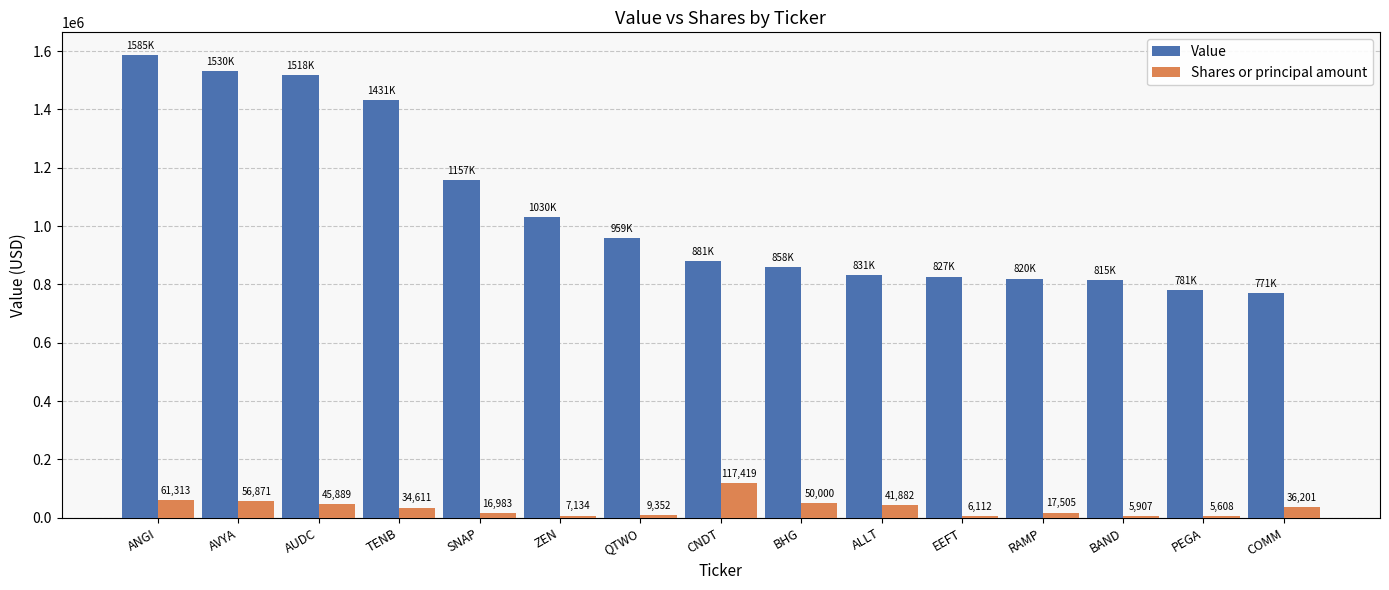

Is the value of Value at ANGI greater than the value of Shares or principal amount at BHG?

Yes